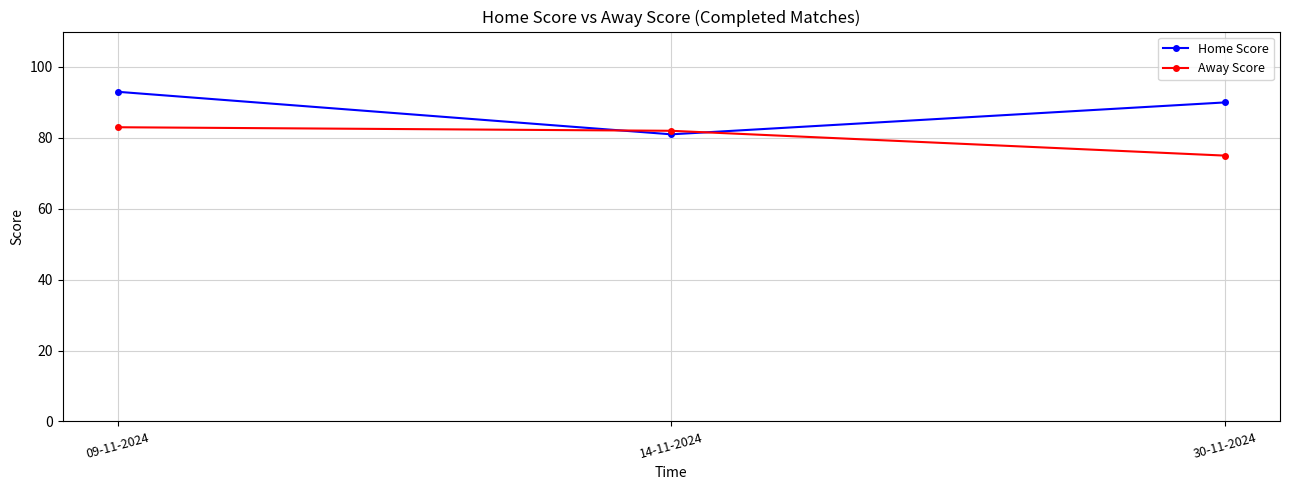

The value of Away Score at 09-11-2024 is 38. True or false?

False